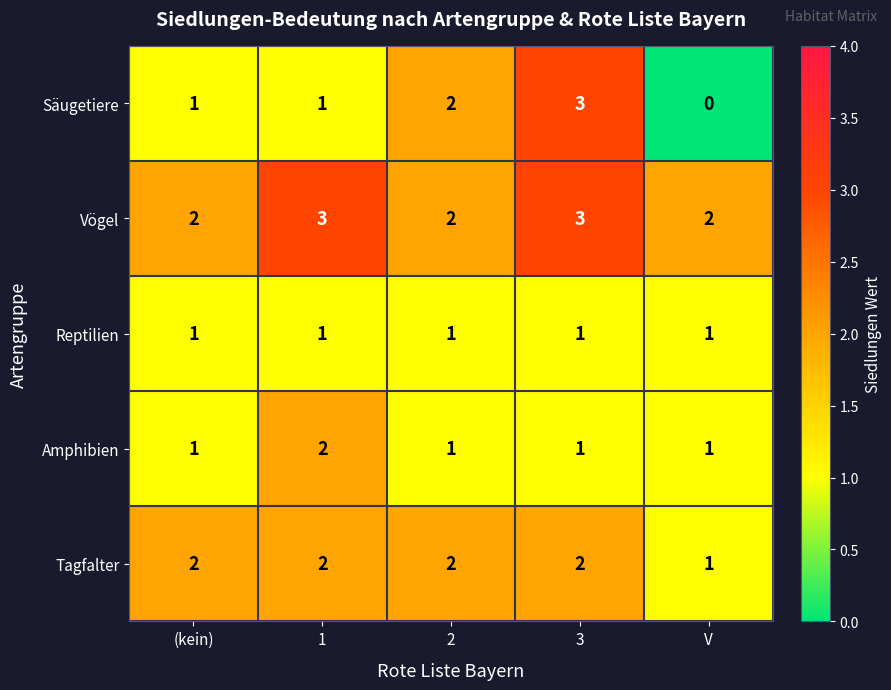

Which series has the largest total across all categories?

Vögel